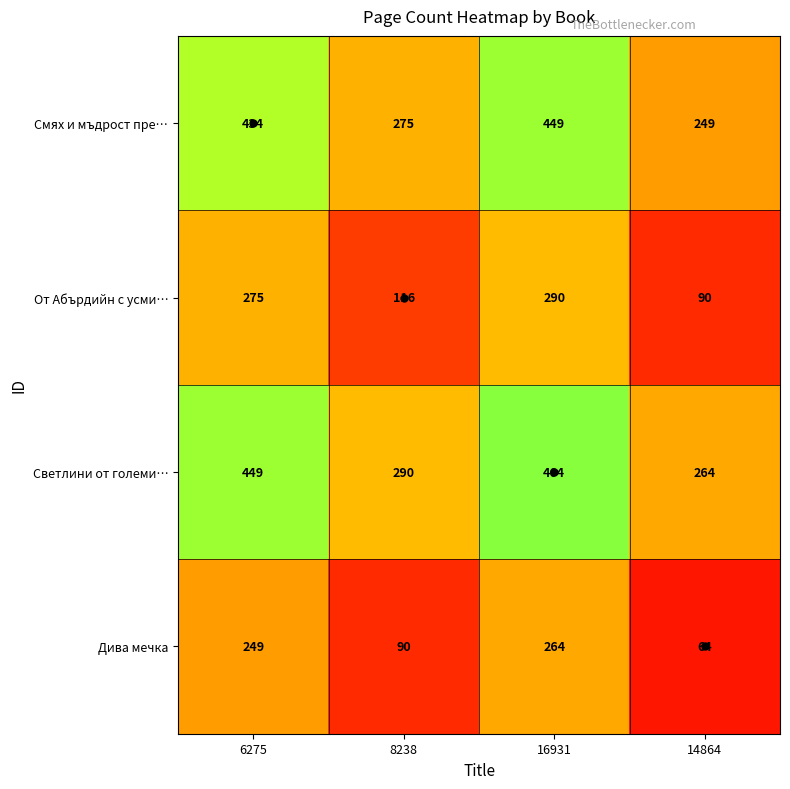

True or false: Дива мечка has a value of 264 at 16931.

True